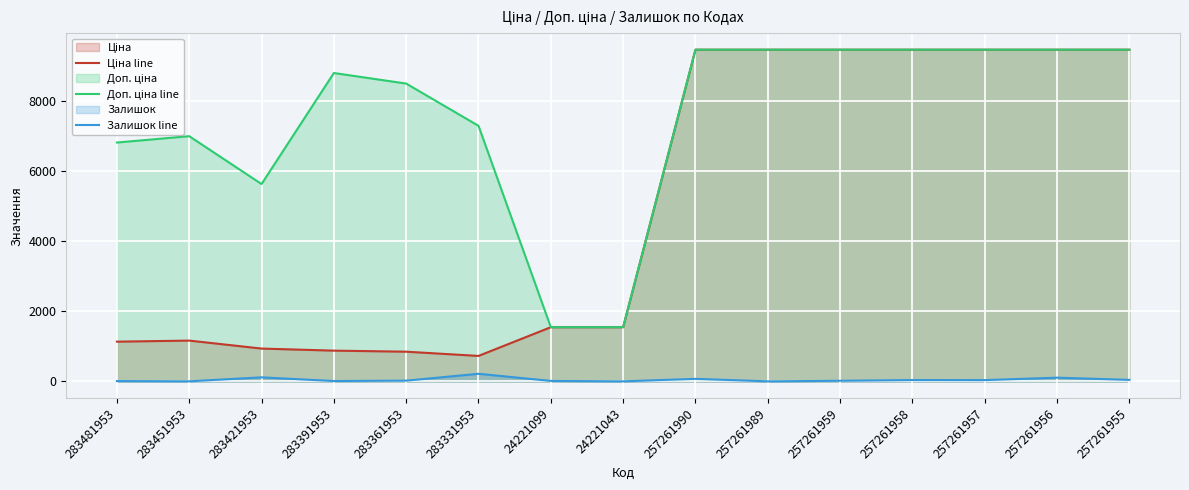

At how many categories does at least one series exceed 721?

15